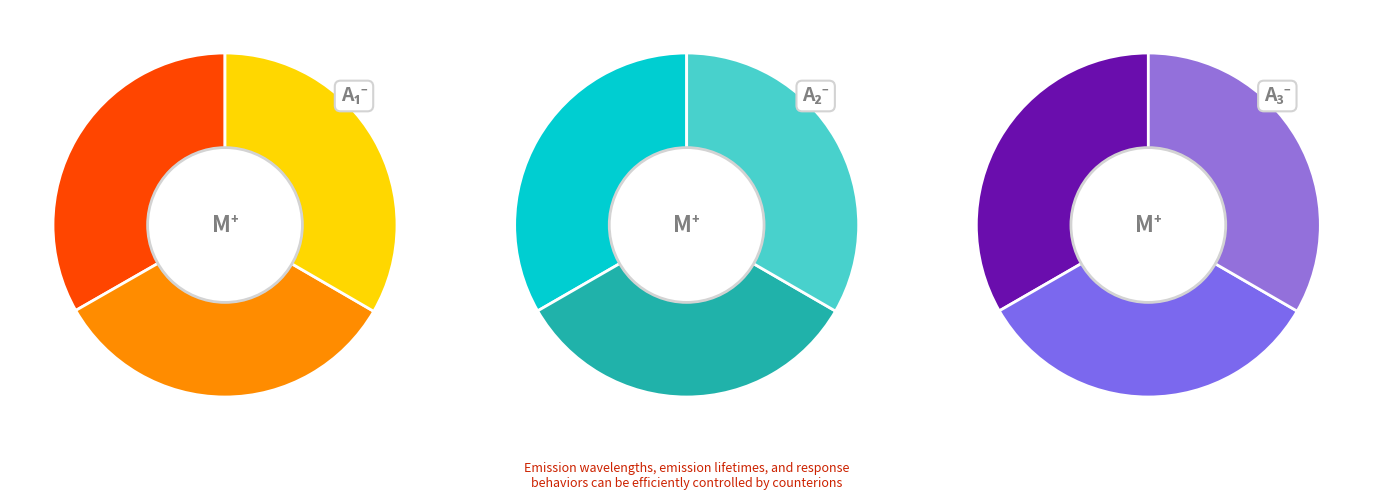

Which has a higher value, 1063.25 or 1060.0?

1063.25